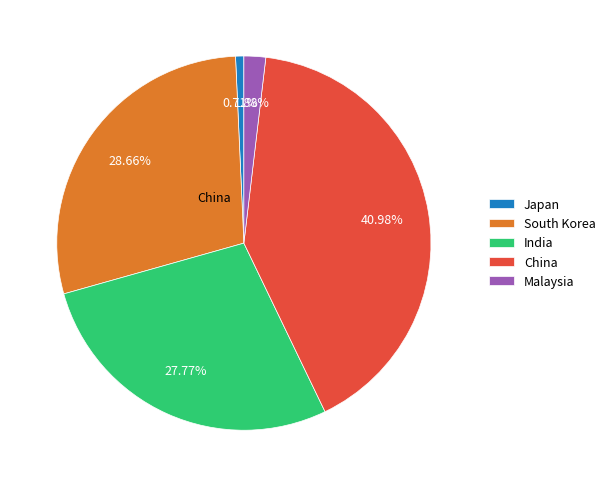

What percentage is the Malaysia slice, to the nearest percent?

2%